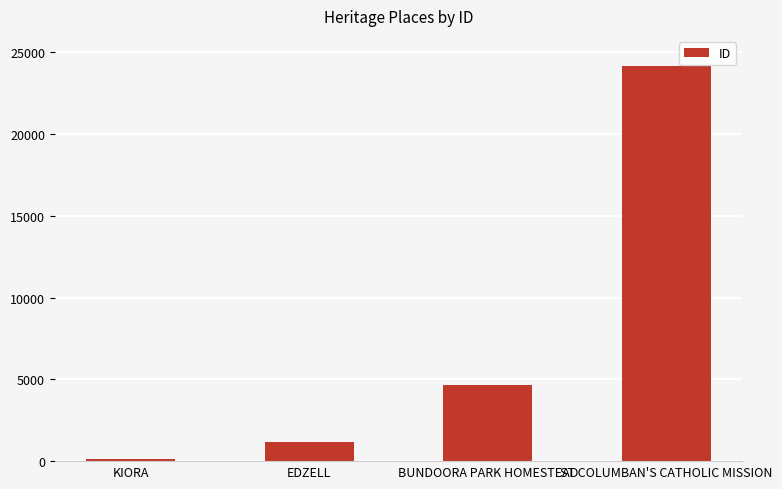

What is the minimum value shown in the chart?

161